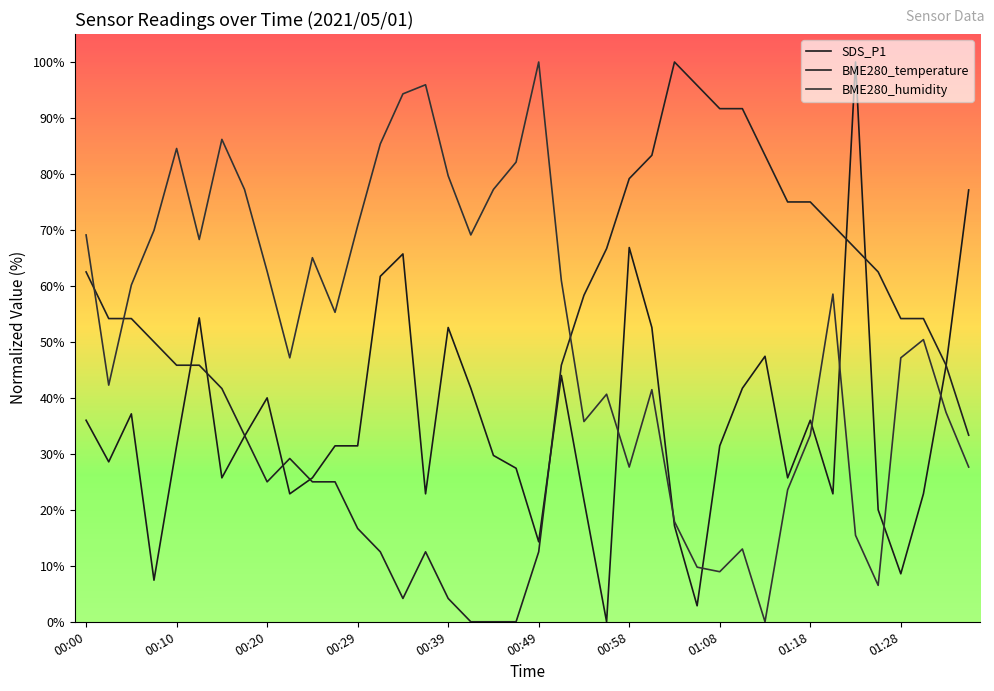

Which series has the widest spread of values?

SDS_P1